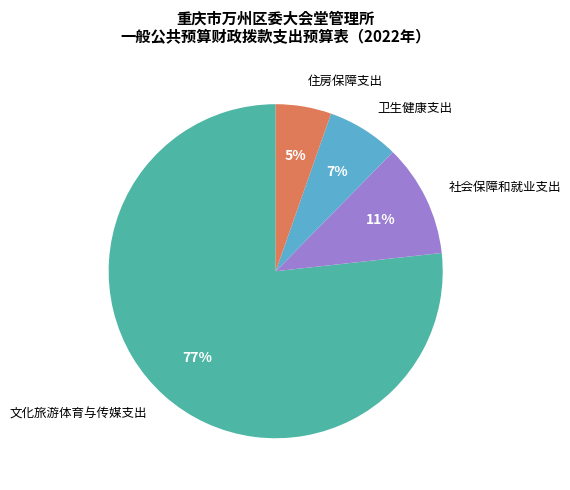

Is there a majority slice in this chart?

Yes